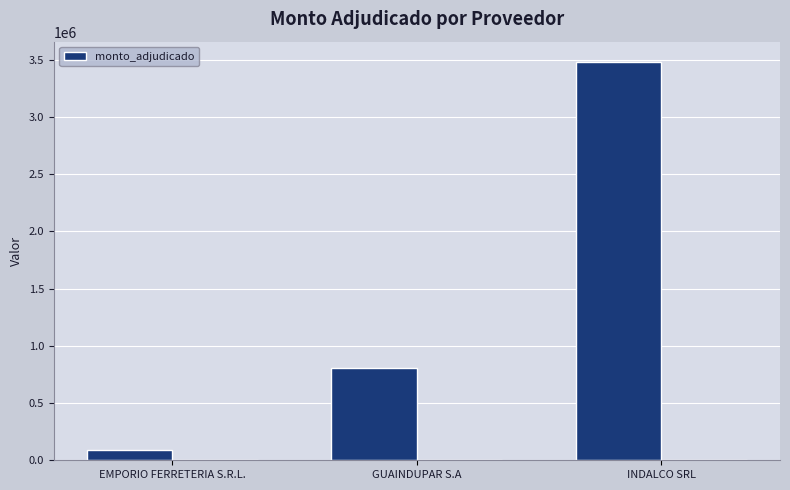

What position from the left is GUAINDUPAR S.A?

2